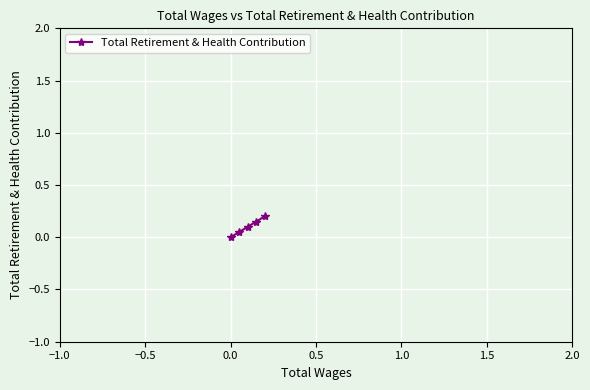

How many data points does each series have?

5